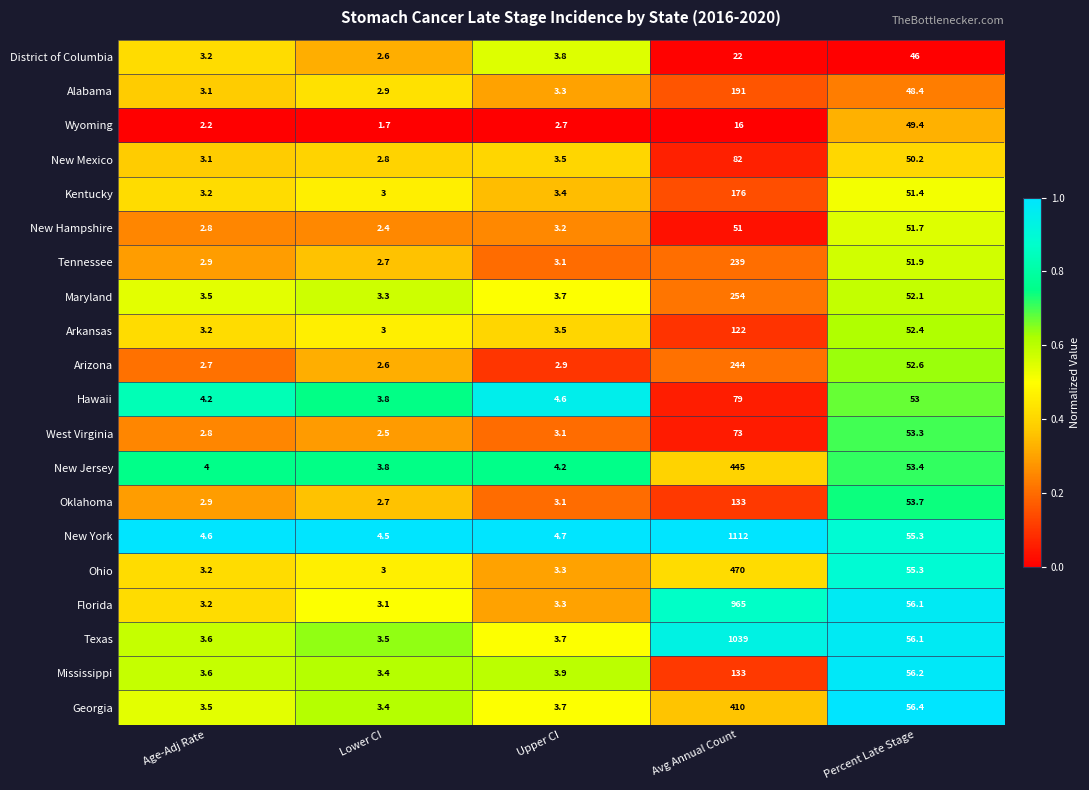

Is it true that Texas equals 1039.0 at Avg Annual Count?

True